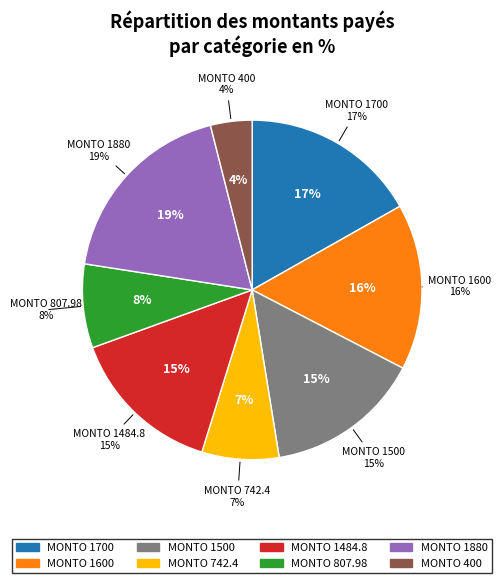

What percentage is NOT represented by 1700?

83.2%